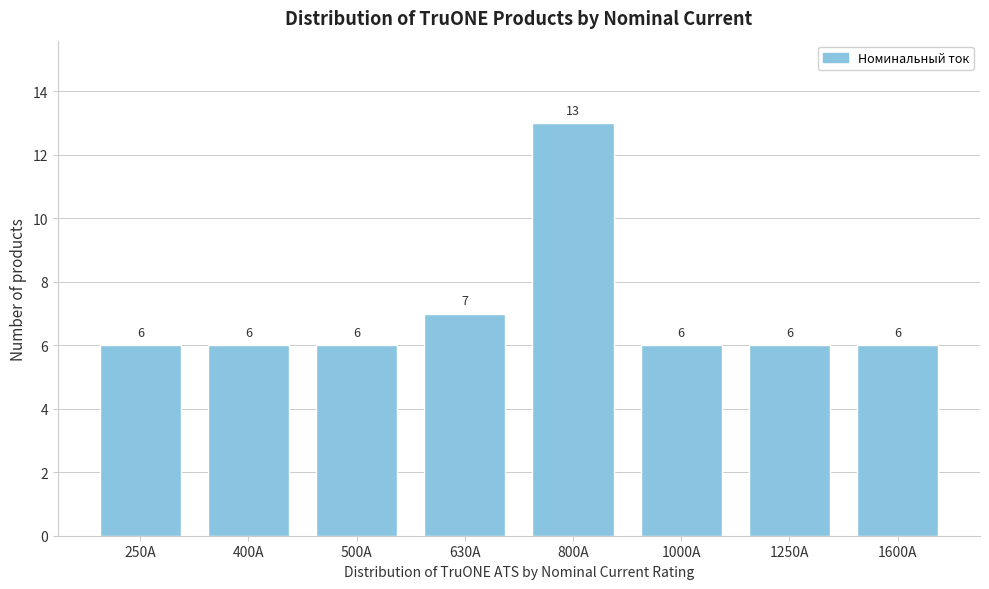

Reading left to right, list all the values displayed in this chart.

250A=6	400A=6	500A=6	630A=7	800A=13	1000A=6	1250A=6	1600A=6